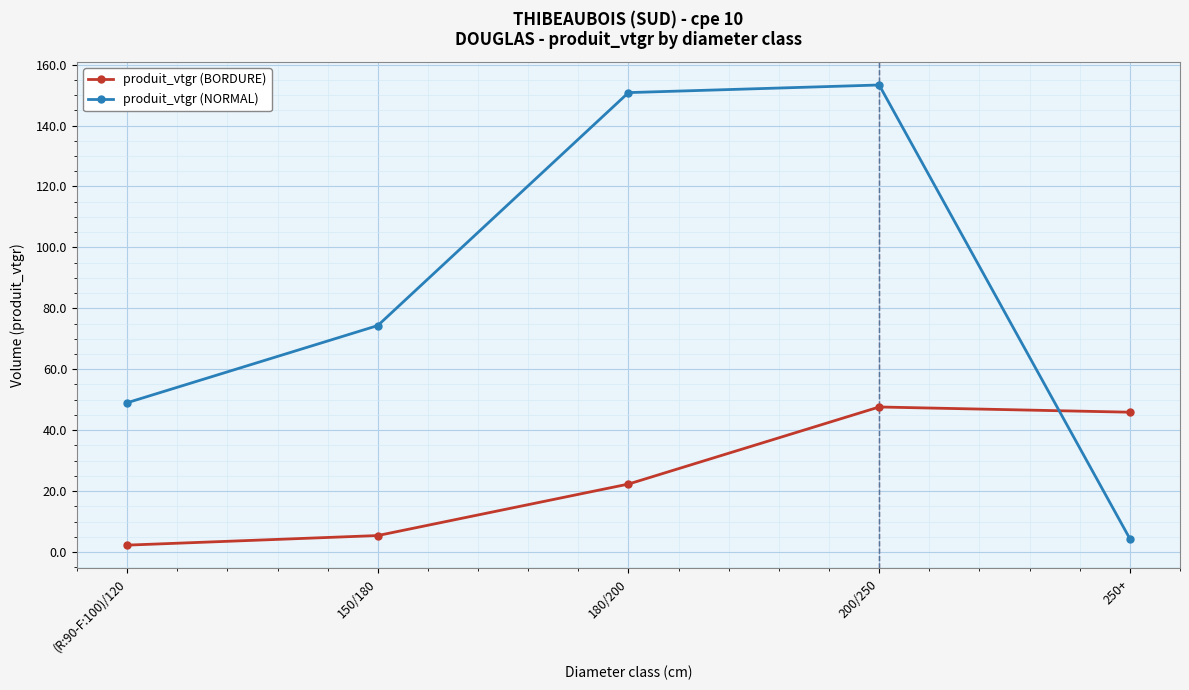

Which series ends up on top after the final intersection of produit_vtgr (BORDURE) and produit_vtgr (NORMAL)?

produit_vtgr (BORDURE)